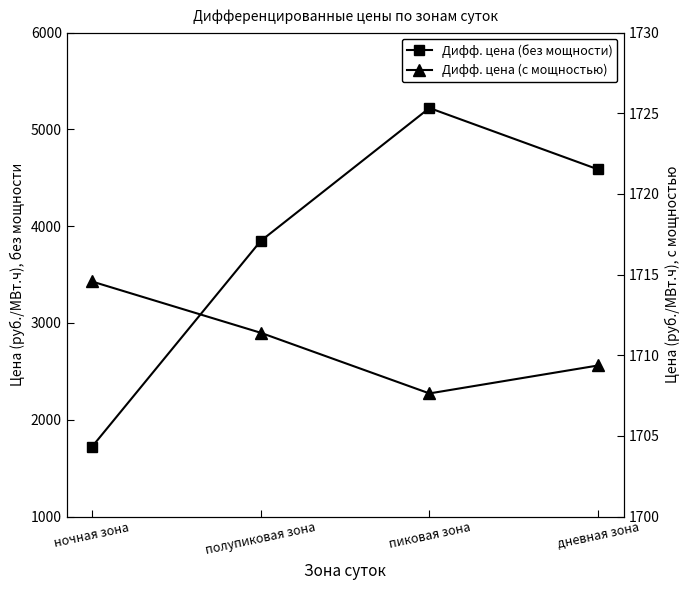

What is the minimum value shown in the chart?

1707.6